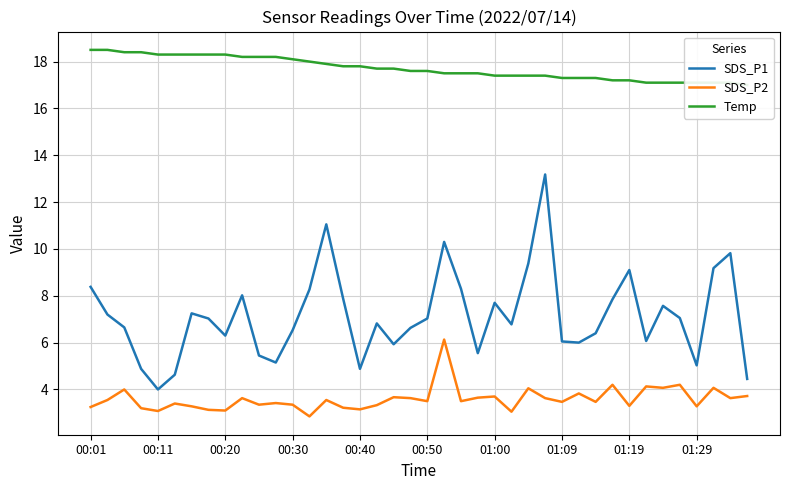

What is the approximate value of SDS_P1 at 01:29?

5.0